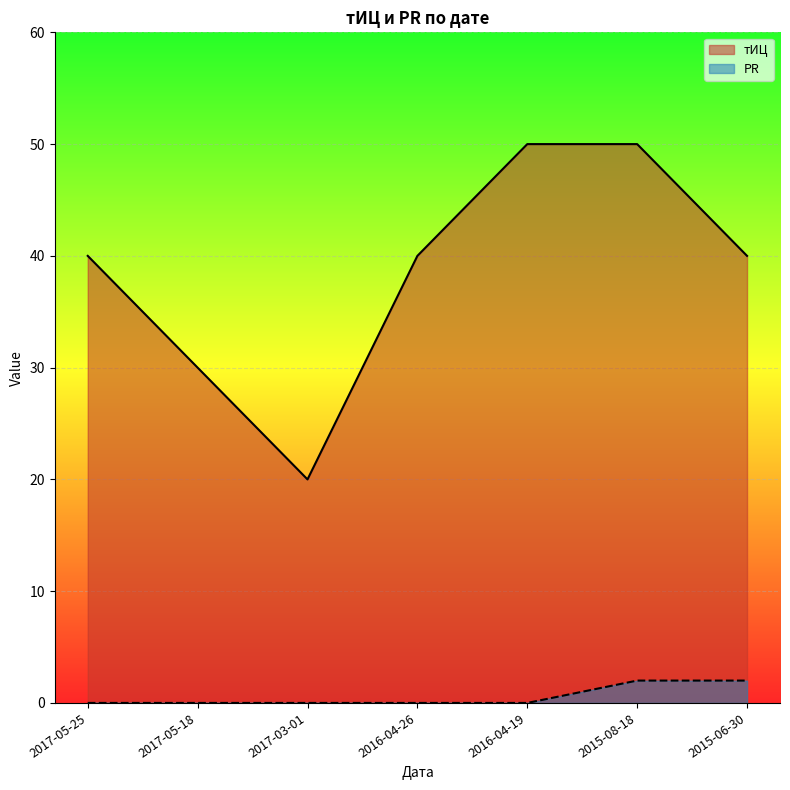

What is the total value across all series at 2015-08-18?

52